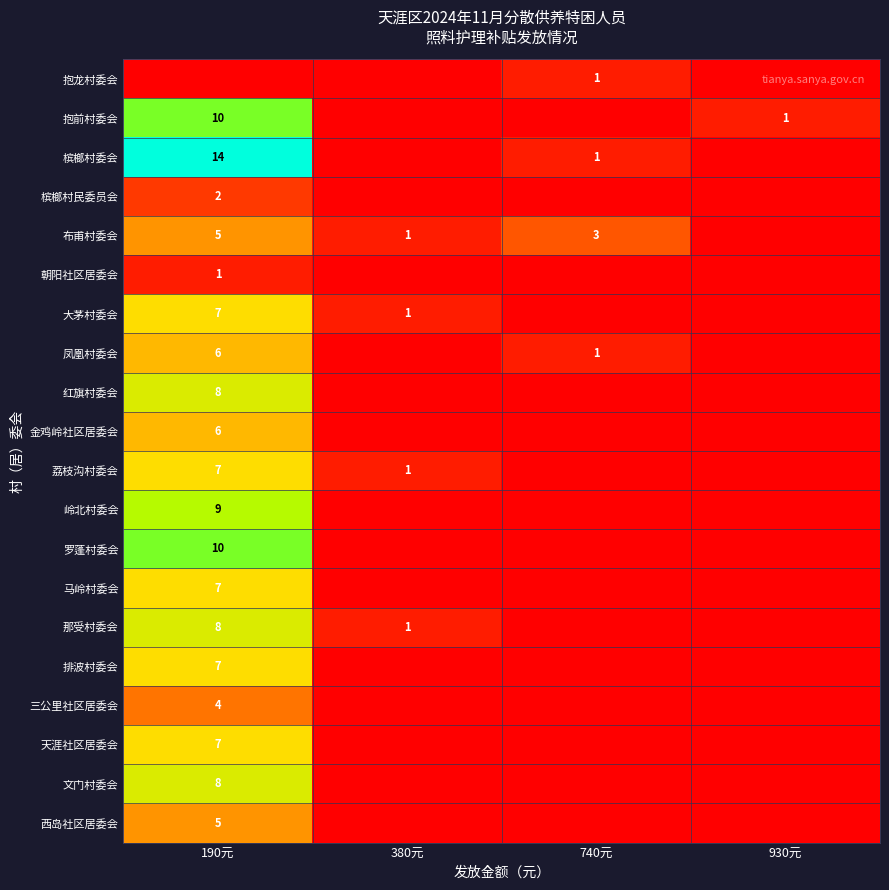

True or false: 罗蓬村委会 has a value of 10 at 190元.

True